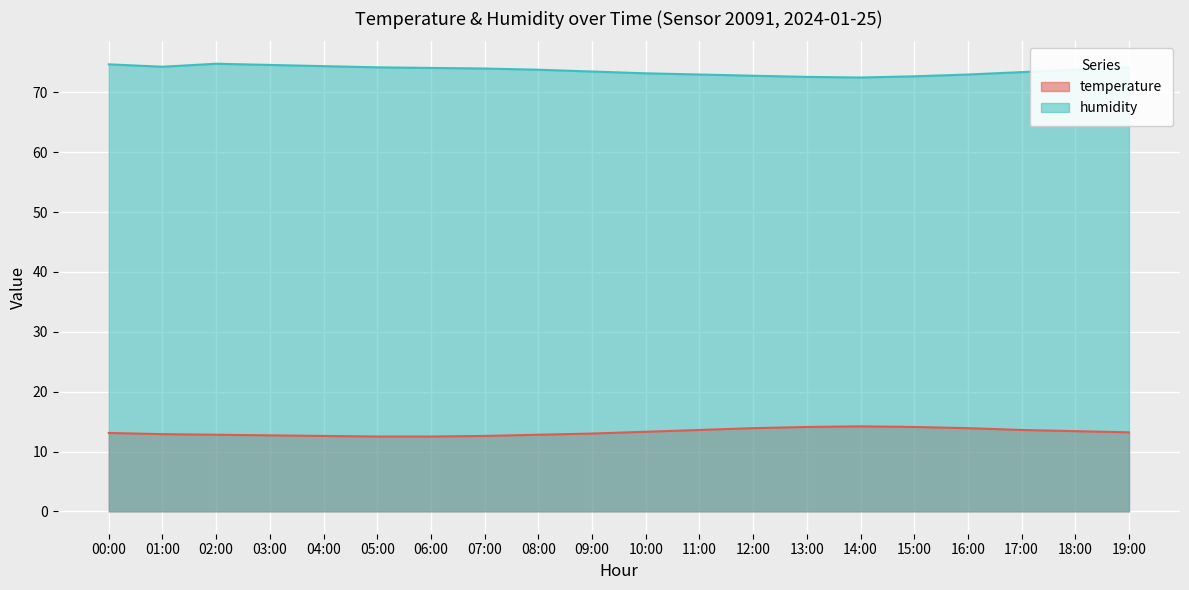

Where is the first local minimum for humidity?

01:00